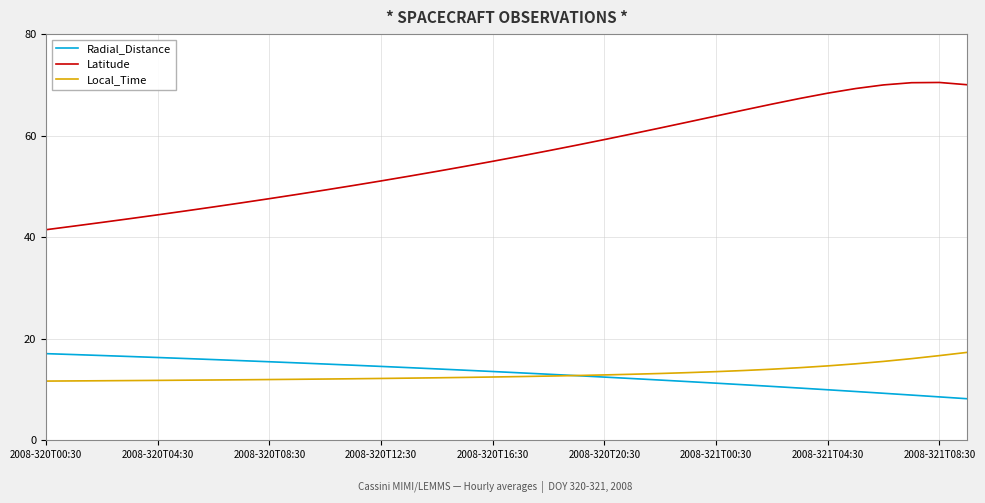

True or false: Local_Time and Latitude cross at least once.

False